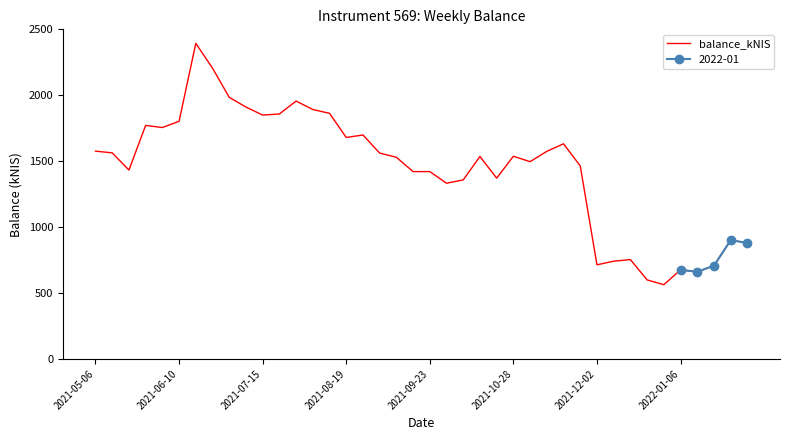

The value of balance_kNIS at 2021-06-10 is 2886.6. True or false?

False